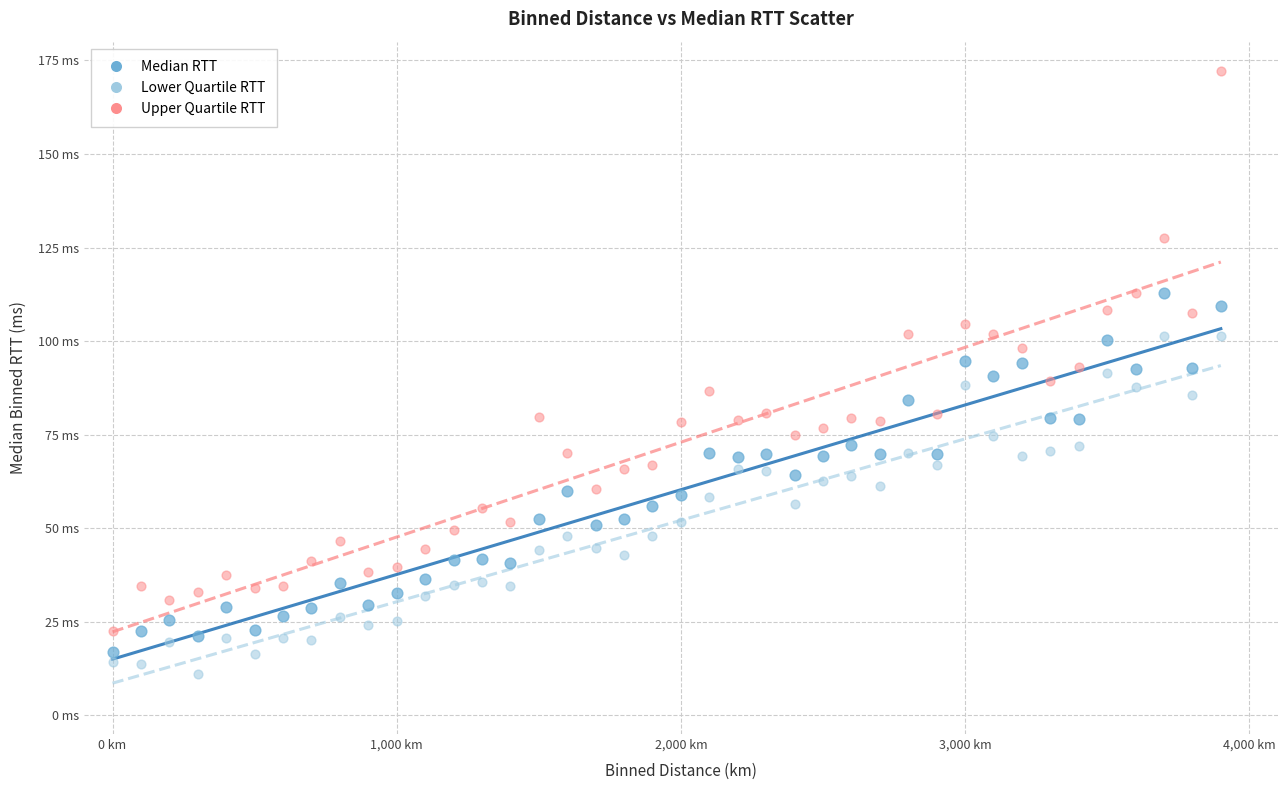

What are all the series names shown in the legend?

Median RTT, Lower Quartile RTT, Upper Quartile RTT